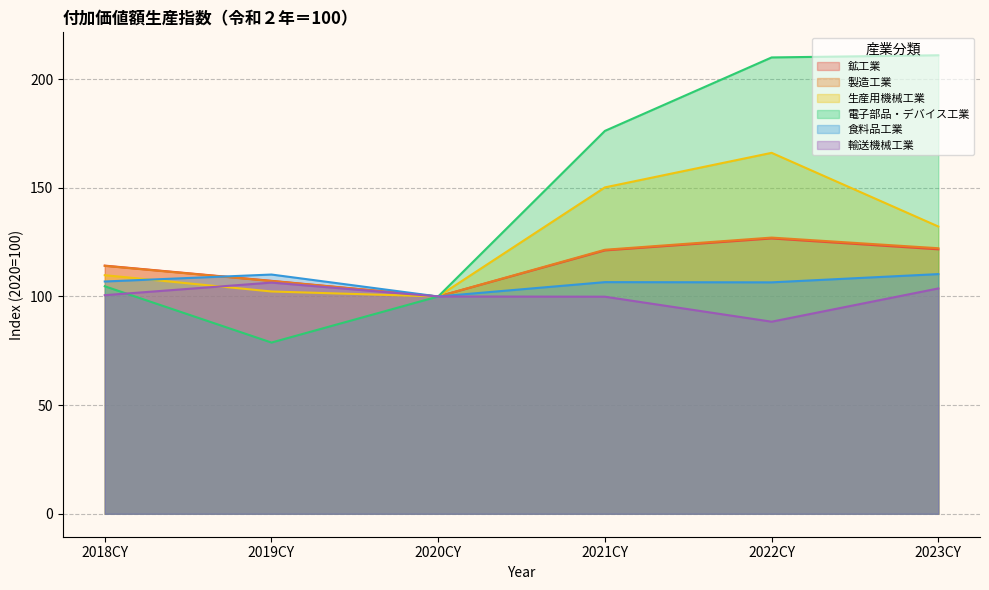

What is the average value of the 鉱工業 series?

115.2